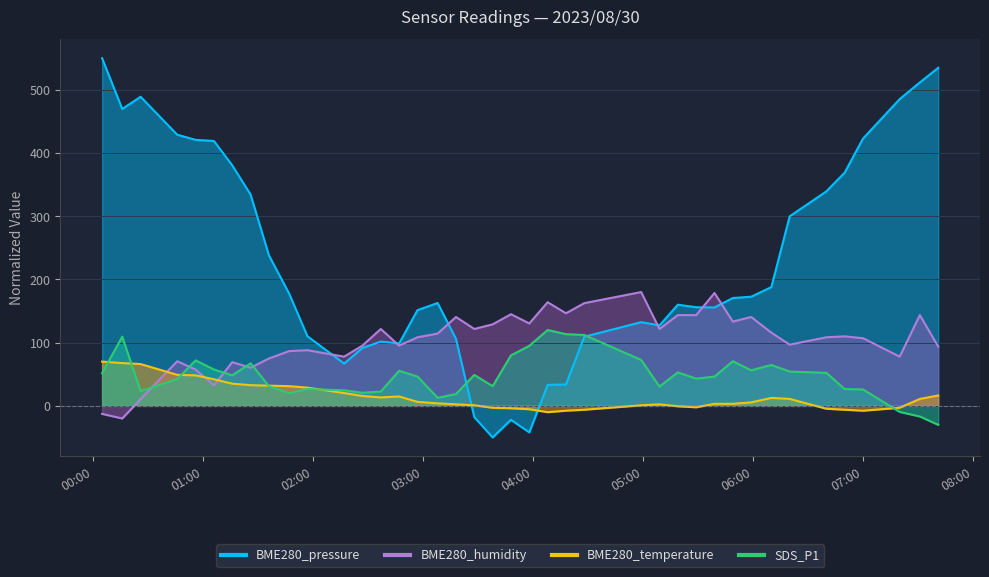

Which category has the lowest value in the BME280_temperature series?

2023/08/30 04:08